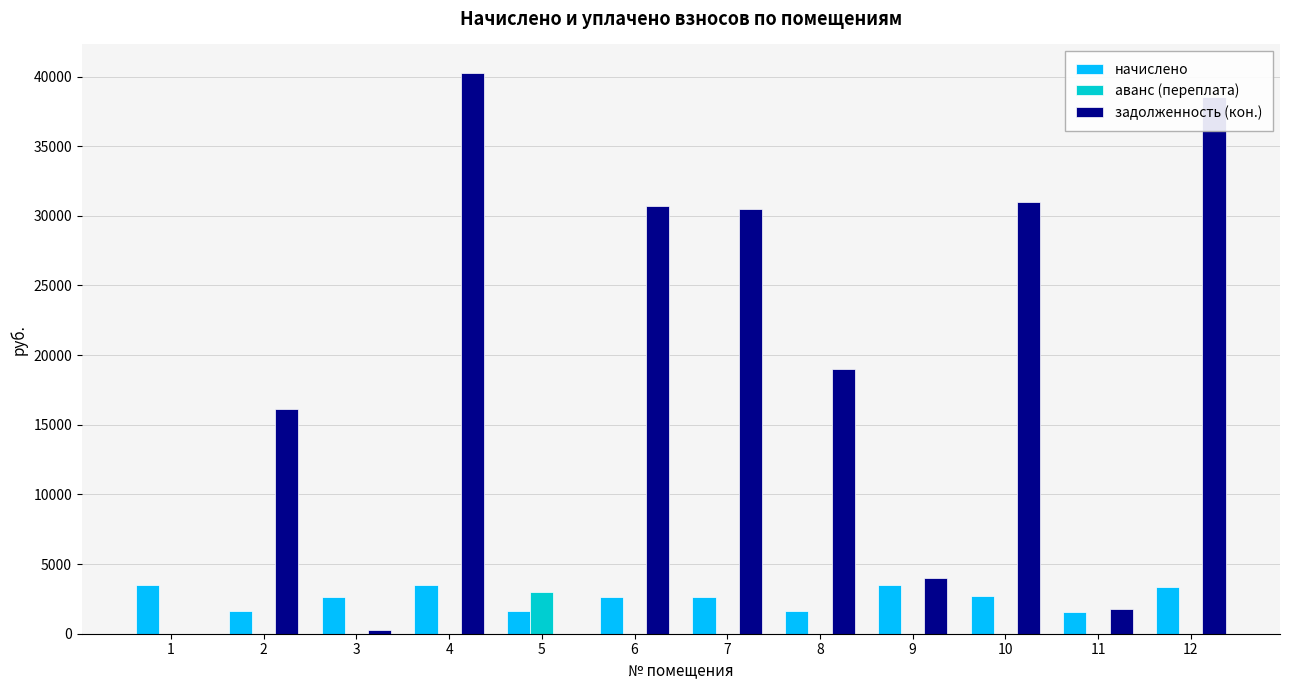

Are the bars horizontal?

No